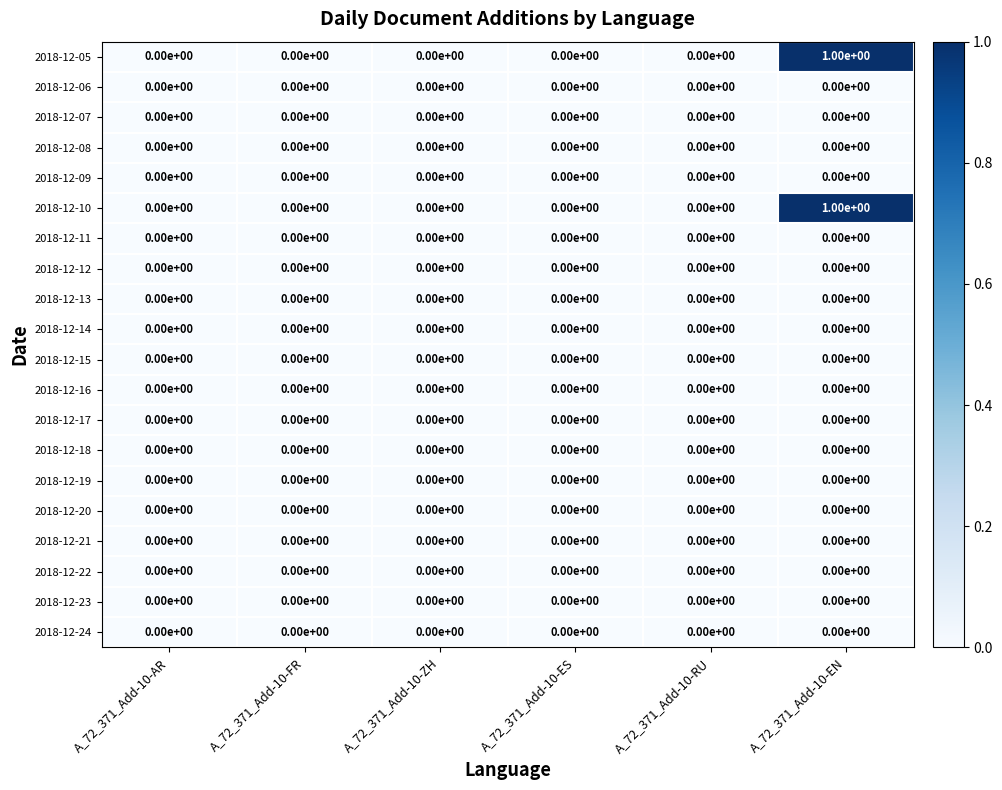

At which category is the sum across all series the highest?

A_72_371_Add-10-EN